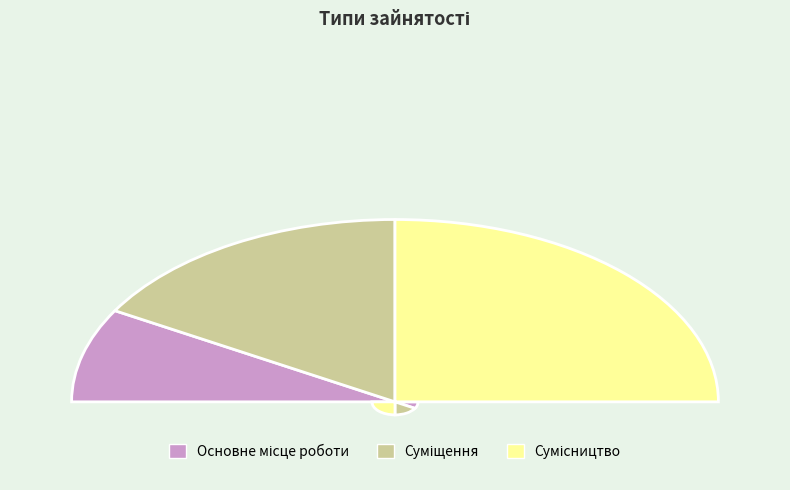

To the nearest percent, what portion does Суміщення represent?

33%